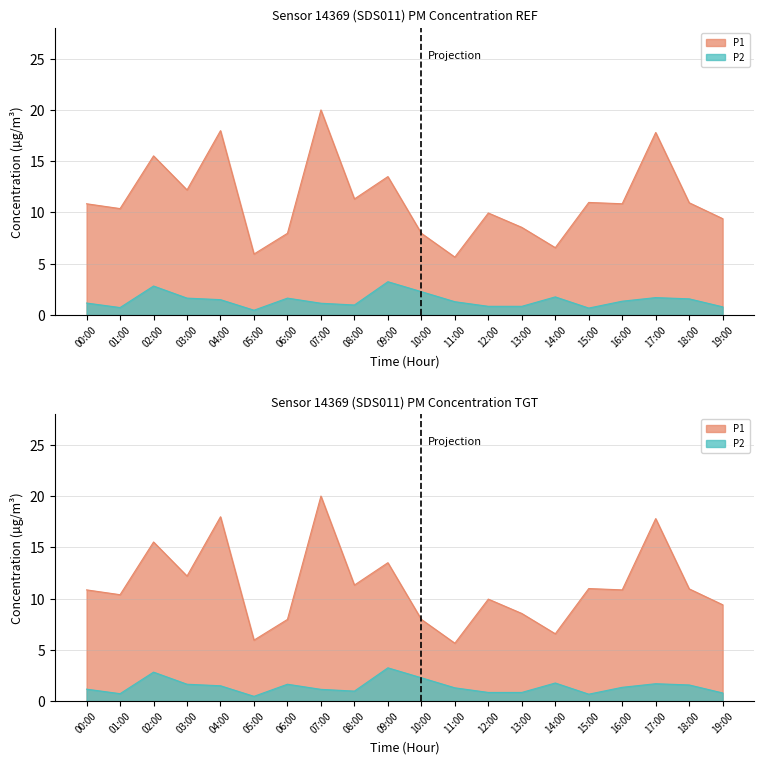

Which series has the largest total across all categories?

P1